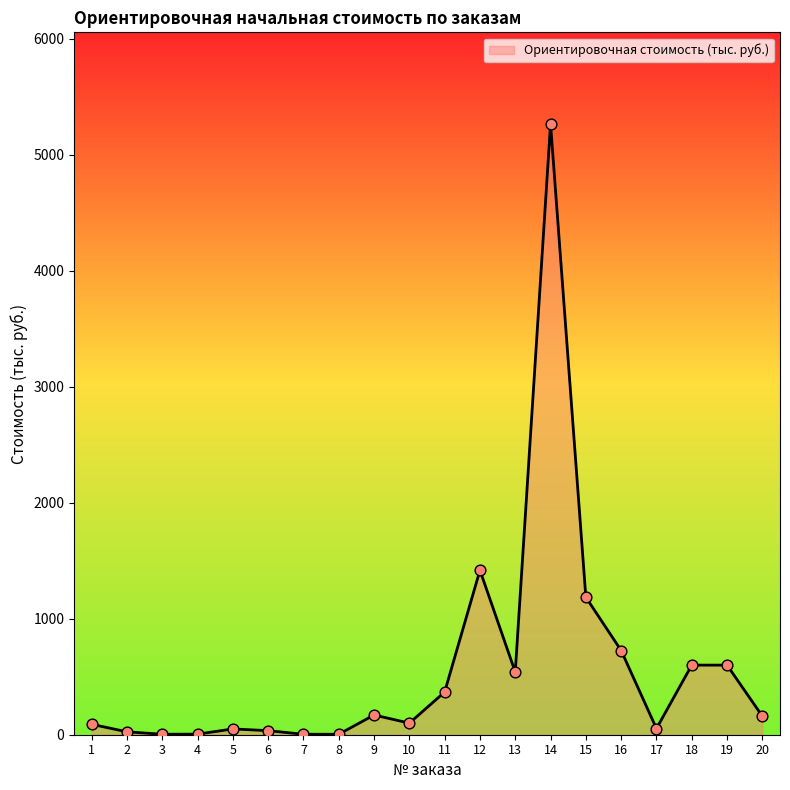

What is the ratio of the value at 15 to the value at 18?

2.0